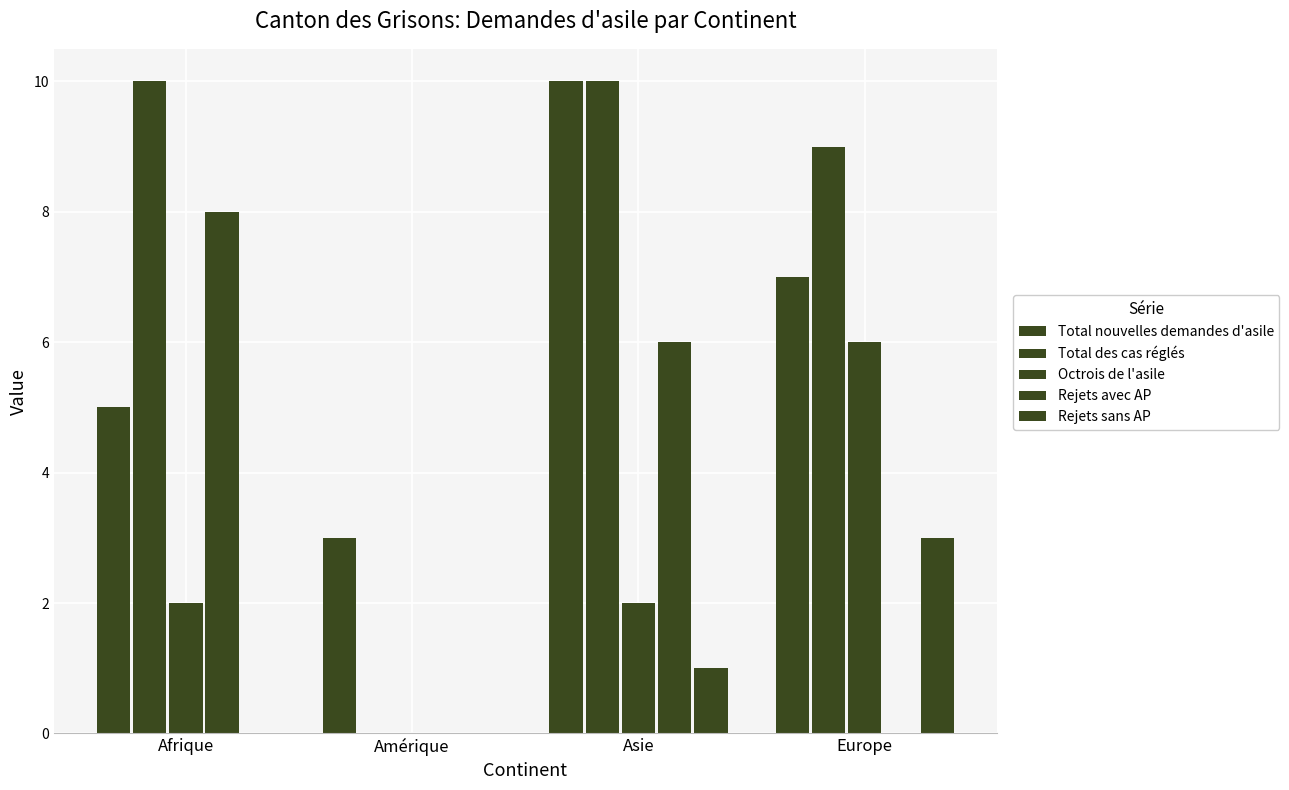

At which label does Rejets sans AP reach its peak?

Europe